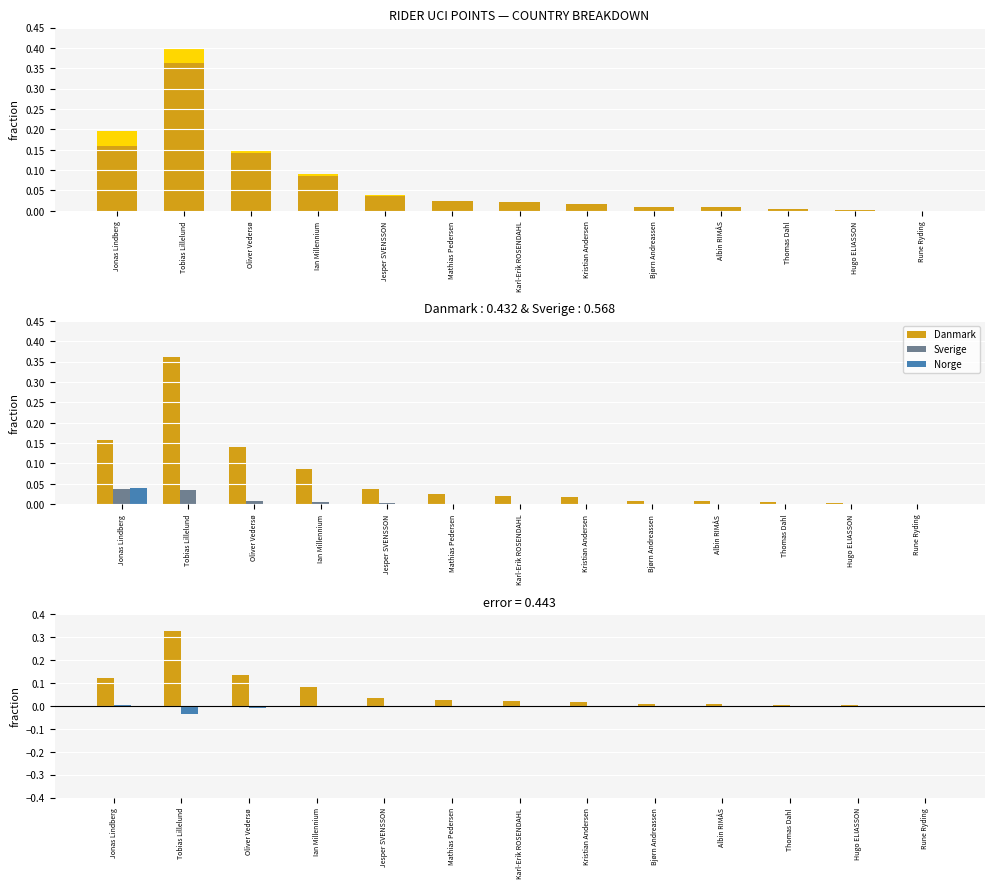

Which category has the highest value across all series?

Tobias Lillelund